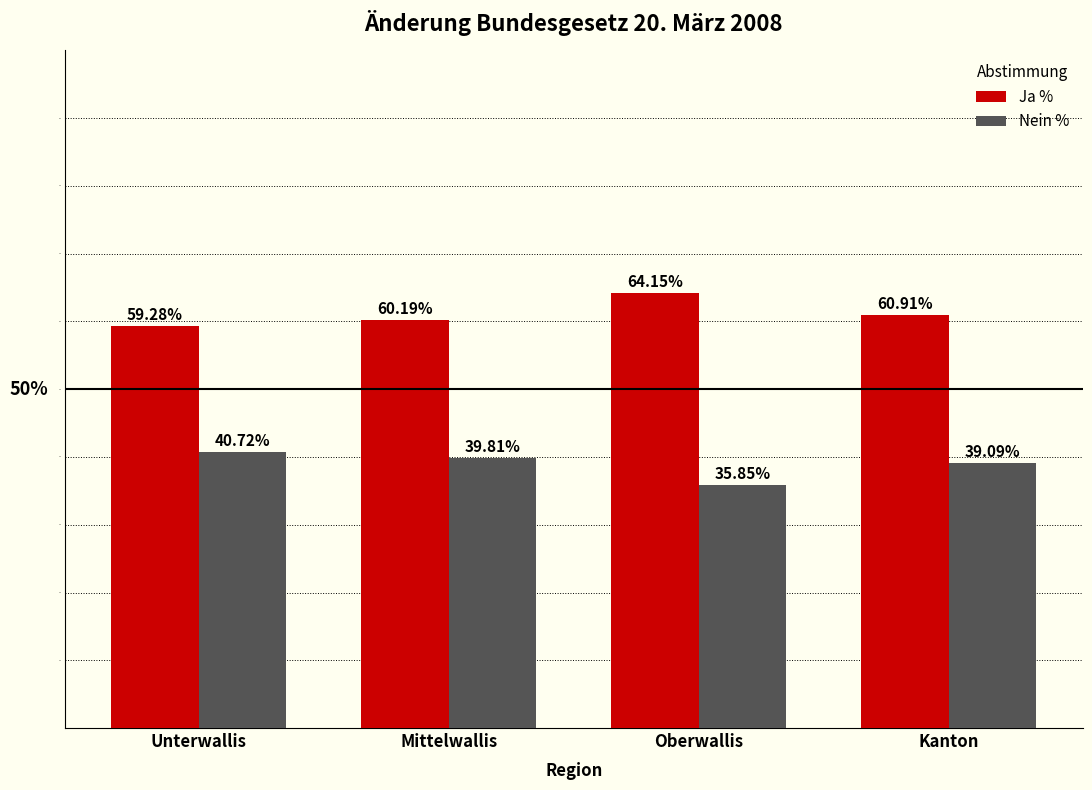

How many series are shown in this chart?

2